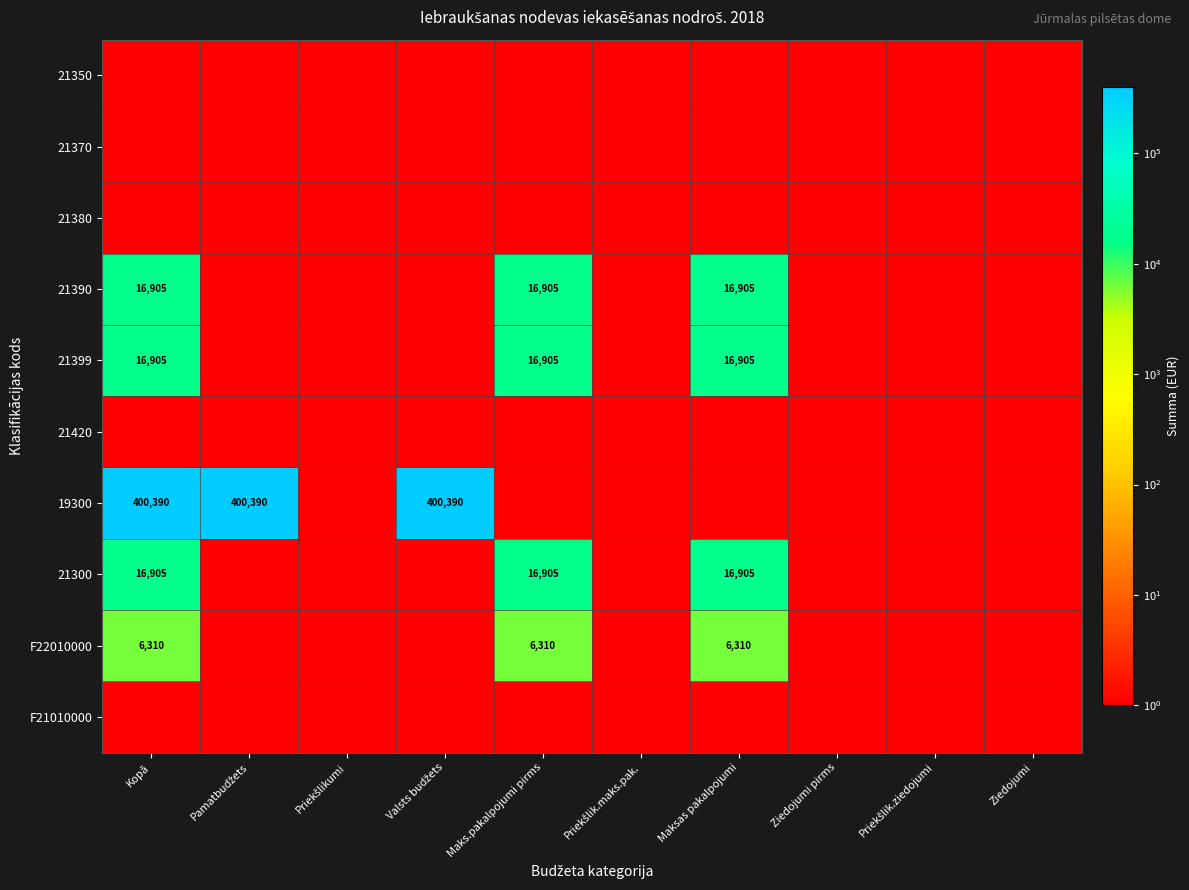

Is it true that 21390 equals 22045 at Kopā?

False